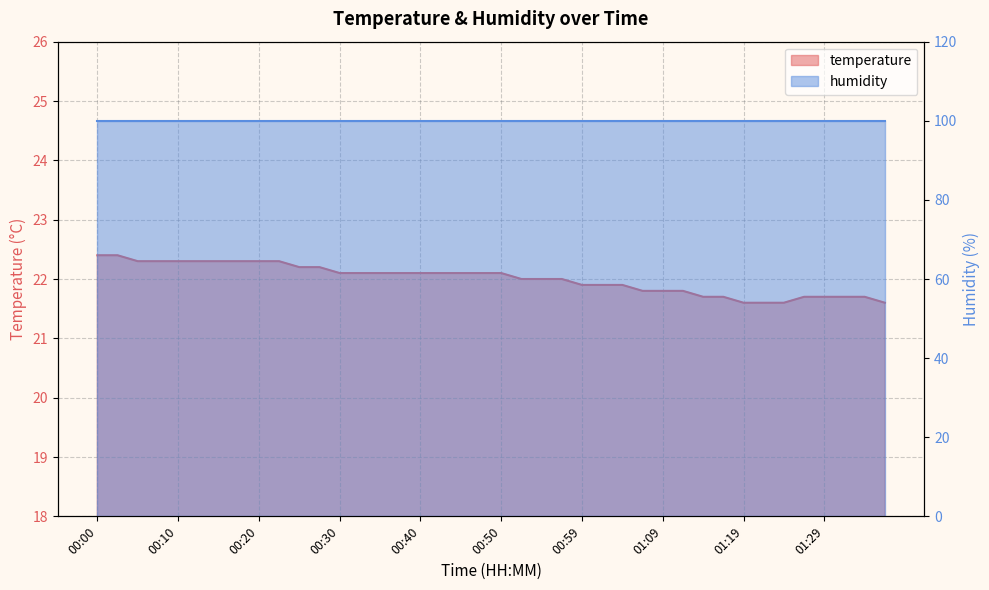

What is the ratio of the value at 01:27 to the value at 01:02?

1.0